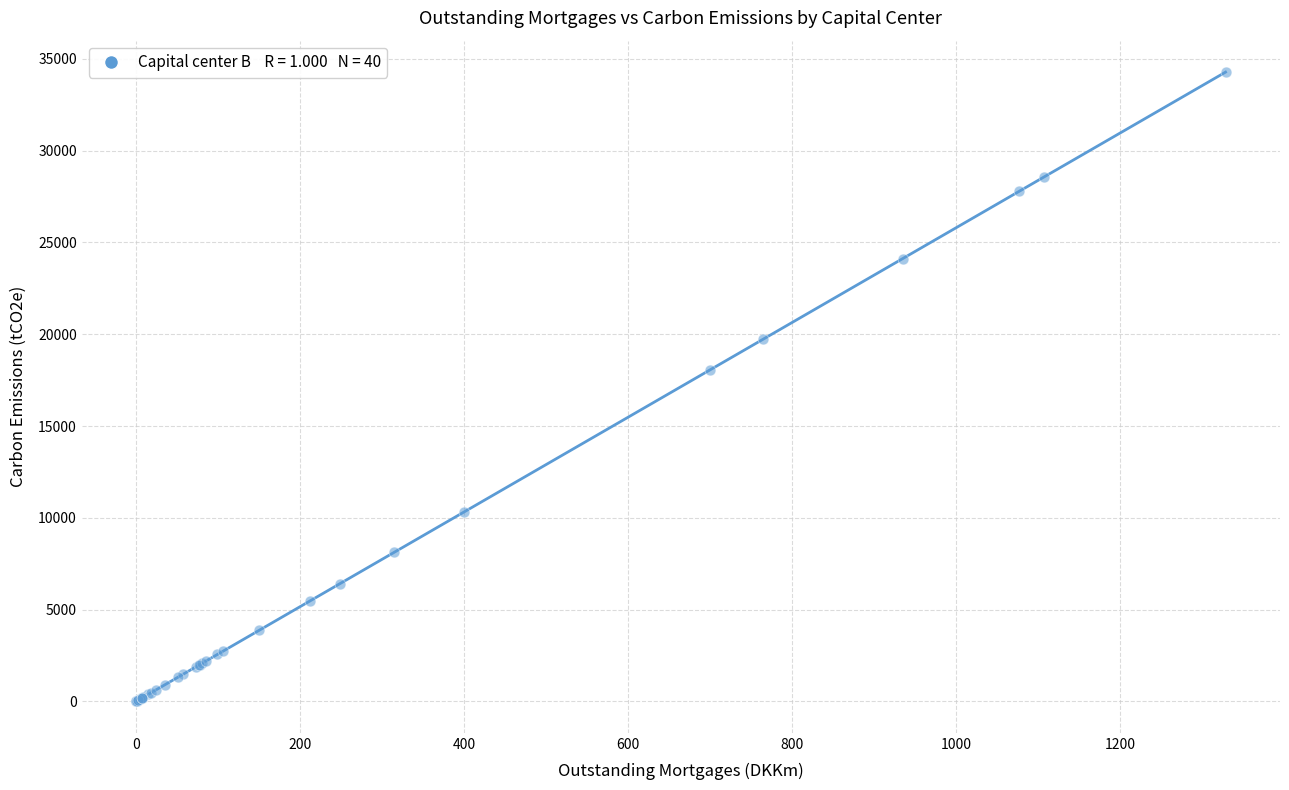

What Y value in the scatter plot is closest to 17141?

18071.9